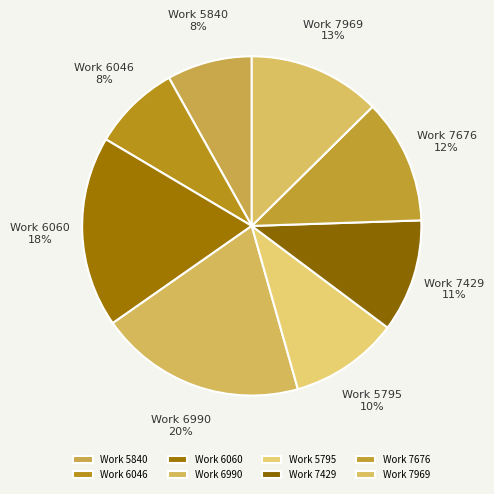

Which has a higher value, Work 5795 or Work 6060?

Work 6060